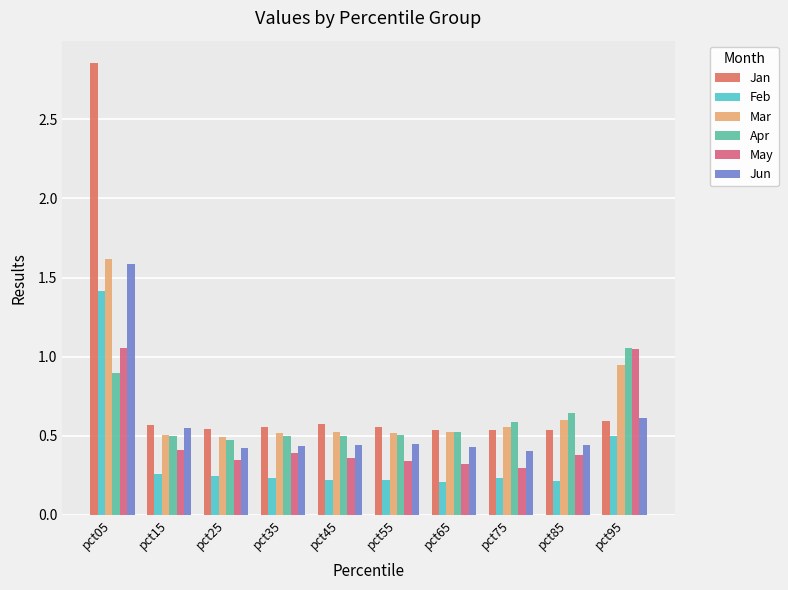

What is the total value across all series at pct95?

4.8